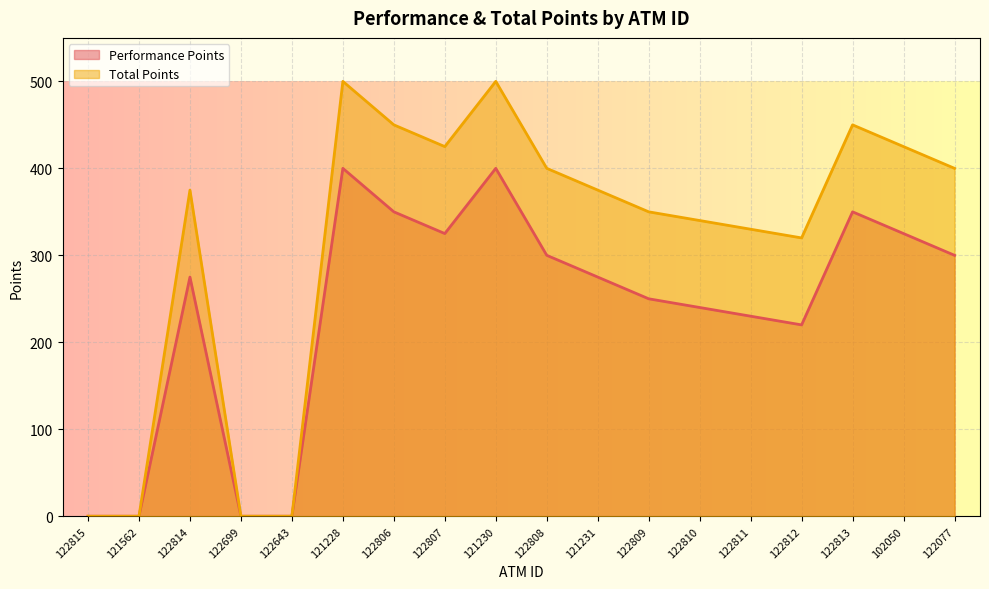

What position from the left is 122814?

3